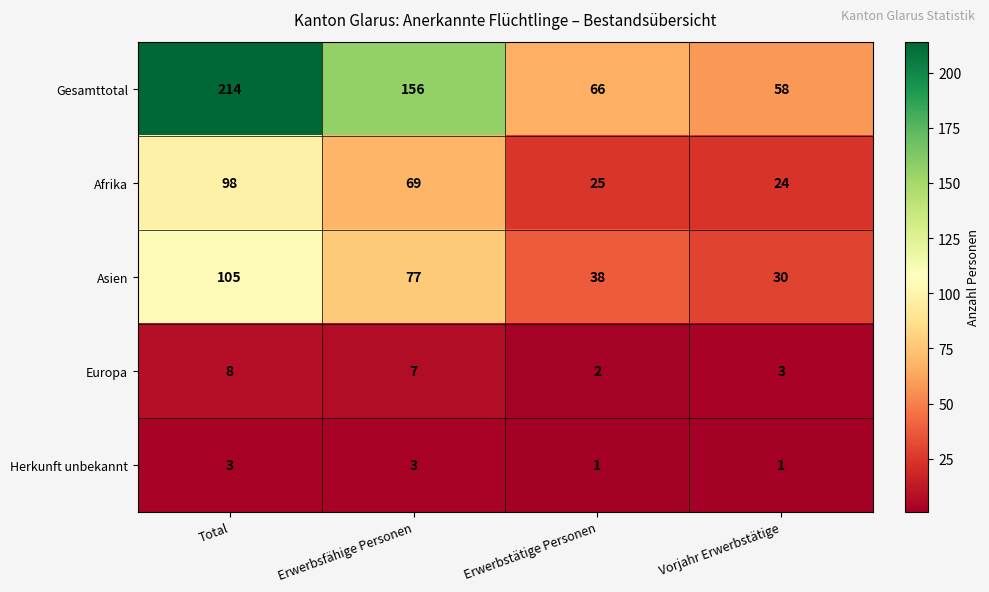

Reading left to right, list all the values displayed in this chart.

Gesamttotal: Total=214	Erwerbsfähige Personen=156	Erwerbstätige Personen=66	Vorjahr Erwerbstätige=58
Afrika: Total=98	Erwerbsfähige Personen=69	Erwerbstätige Personen=25	Vorjahr Erwerbstätige=24
Asien: Total=105	Erwerbsfähige Personen=77	Erwerbstätige Personen=38	Vorjahr Erwerbstätige=30
Europa: Total=8	Erwerbsfähige Personen=7	Erwerbstätige Personen=2	Vorjahr Erwerbstätige=3
Herkunft unbekannt: Total=3	Erwerbsfähige Personen=3	Erwerbstätige Personen=1	Vorjahr Erwerbstätige=1